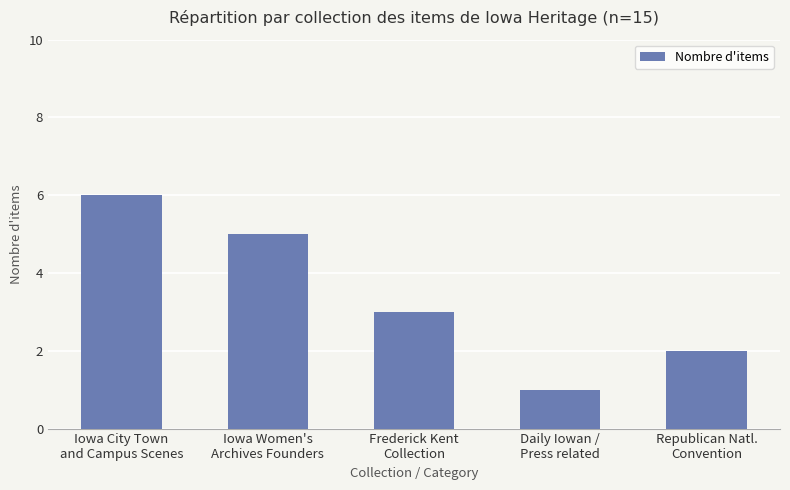

What is the sum of all values?

17